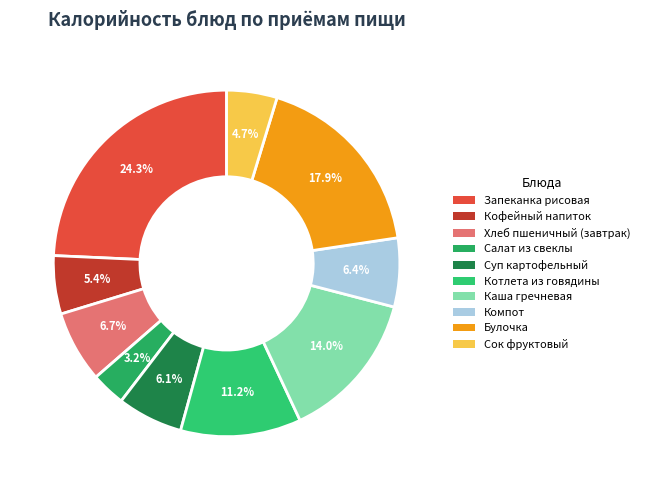

Which has a higher value, Запеканка рисовая or Каша гречневая?

Запеканка рисовая